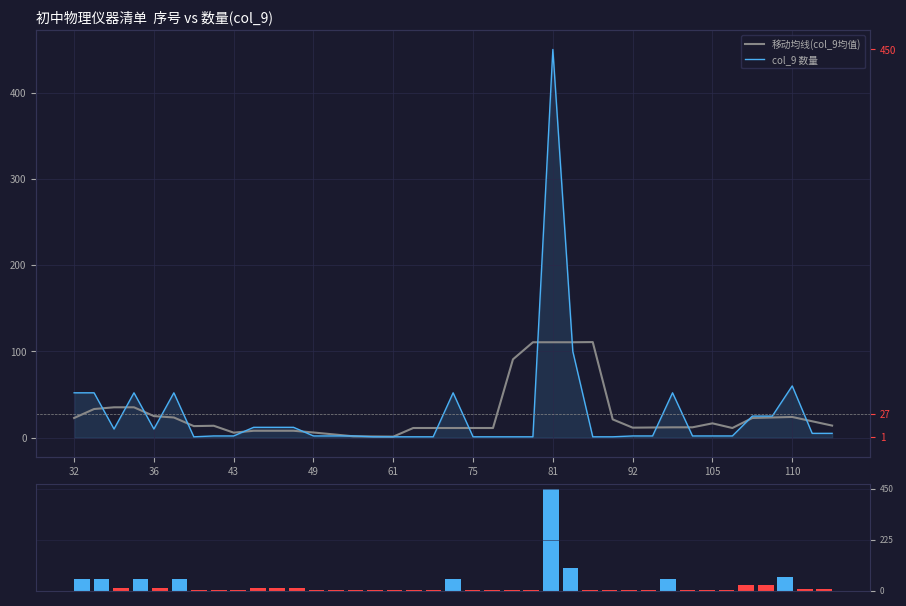

What is the average value of the col_9 数量(柱) series?

27.4